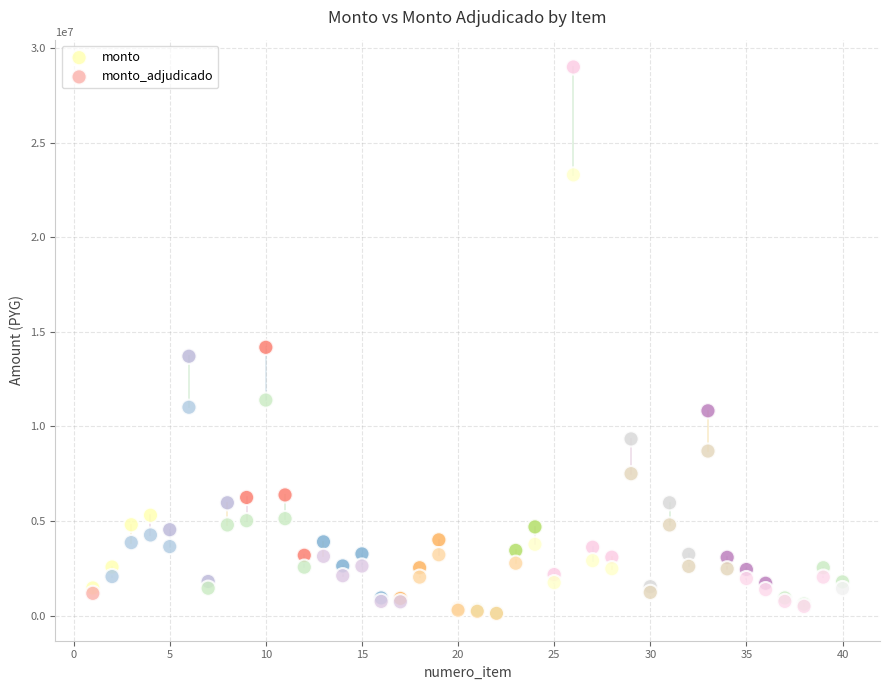

Which series has the widest spread of Y values?

monto